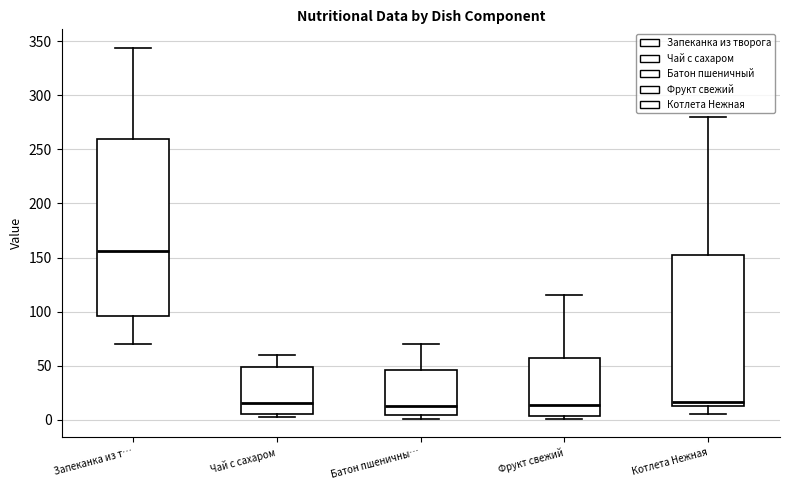

Reading left to right, read every box against the y-axis: the position of its median line, the range the box covers, and the ends of its whiskers. The values are not printed on the chart, so give them approximately, as read against the axis.

Запеканка из т…: median 155, box 95 to 260, whiskers 70 to 345
Чай с сахаром: median 15, box 5 to 50, whiskers 0 to 60
Батон пшеничны…: median 15, box 5 to 45, whiskers 0 to 70
Фрукт свежий: median 15, box 5 to 55, whiskers 0 to 115
Котлета Нежная: median 15 (just above the box's lower edge), box 15 to 155, whiskers 5 to 280